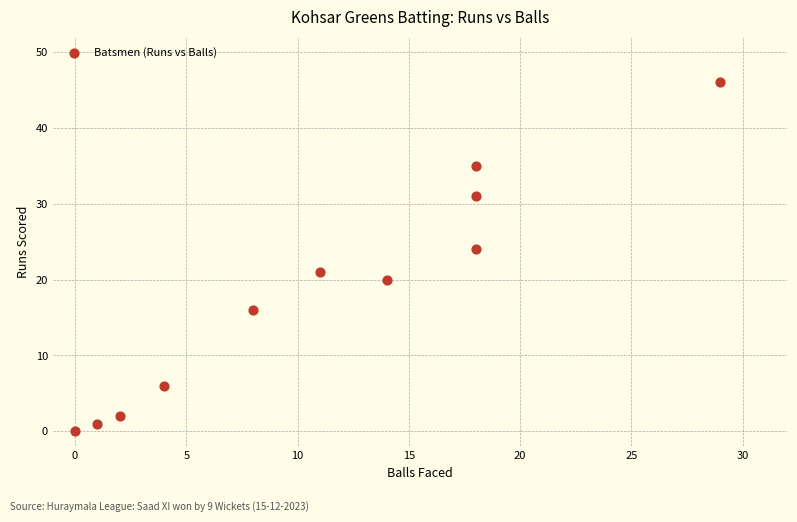

What is the average Y value?

18